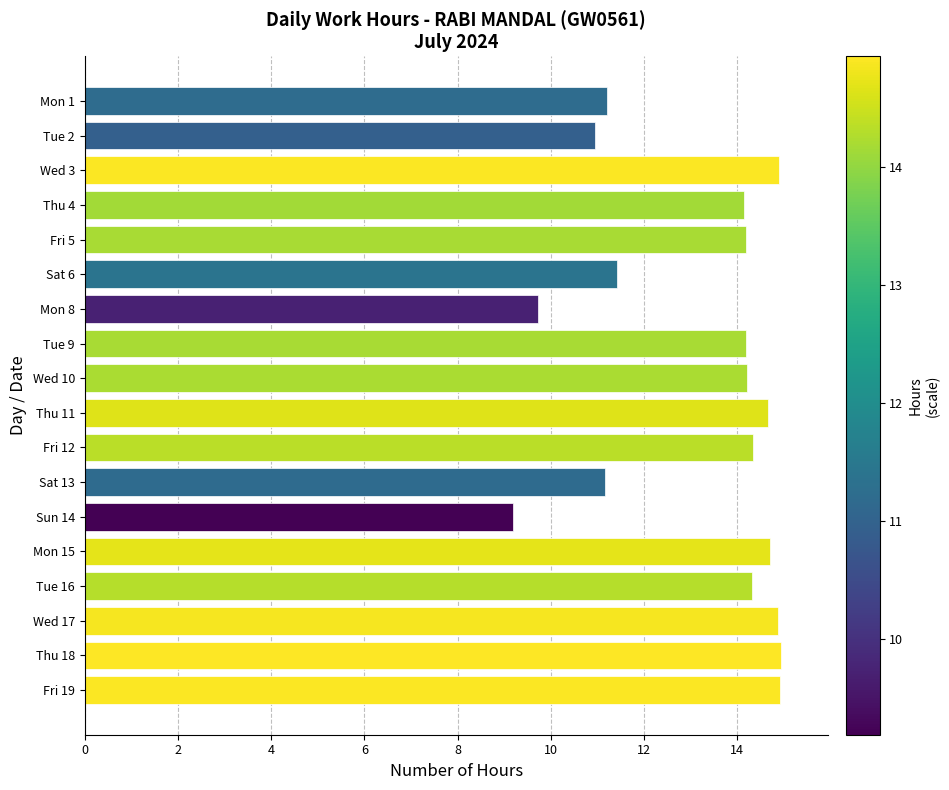

Is it true that the value at Thu 18 is 14.9?

True